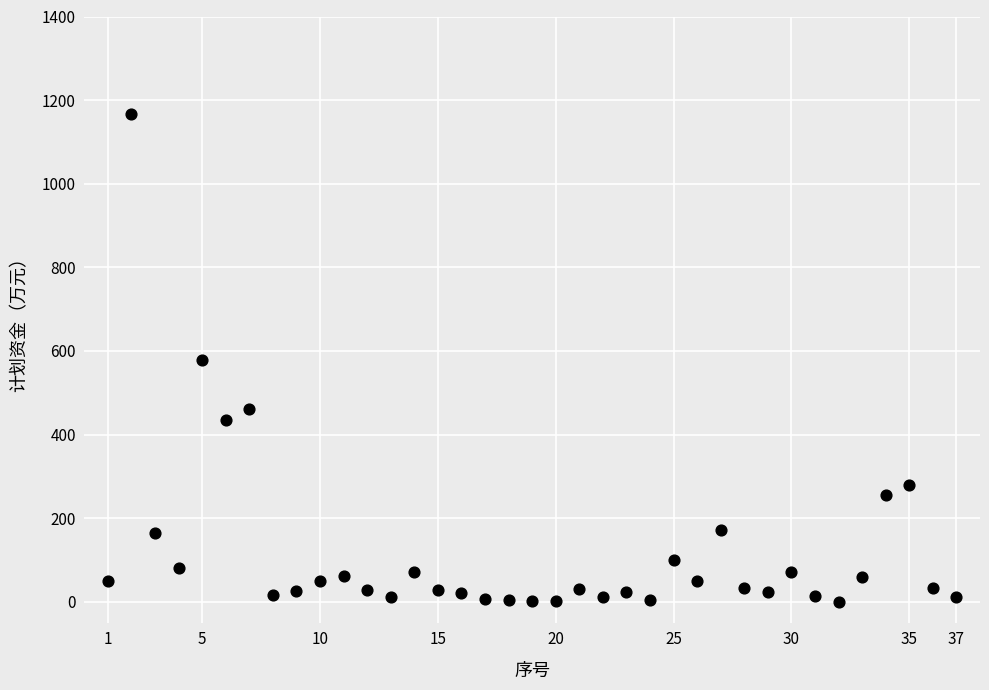

What is the range of Y values (max minus min)?

1167.6